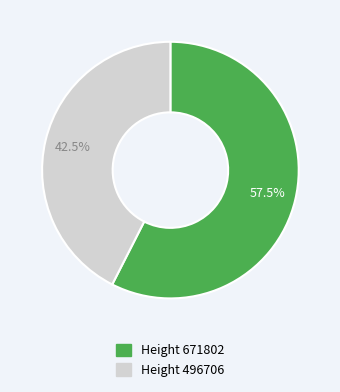

Is there a majority slice in this chart?

Yes